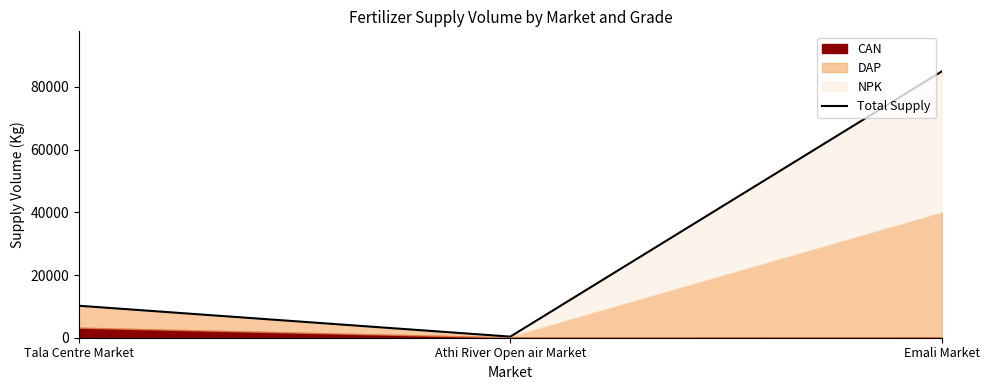

Does the chart have visible grid lines?

No